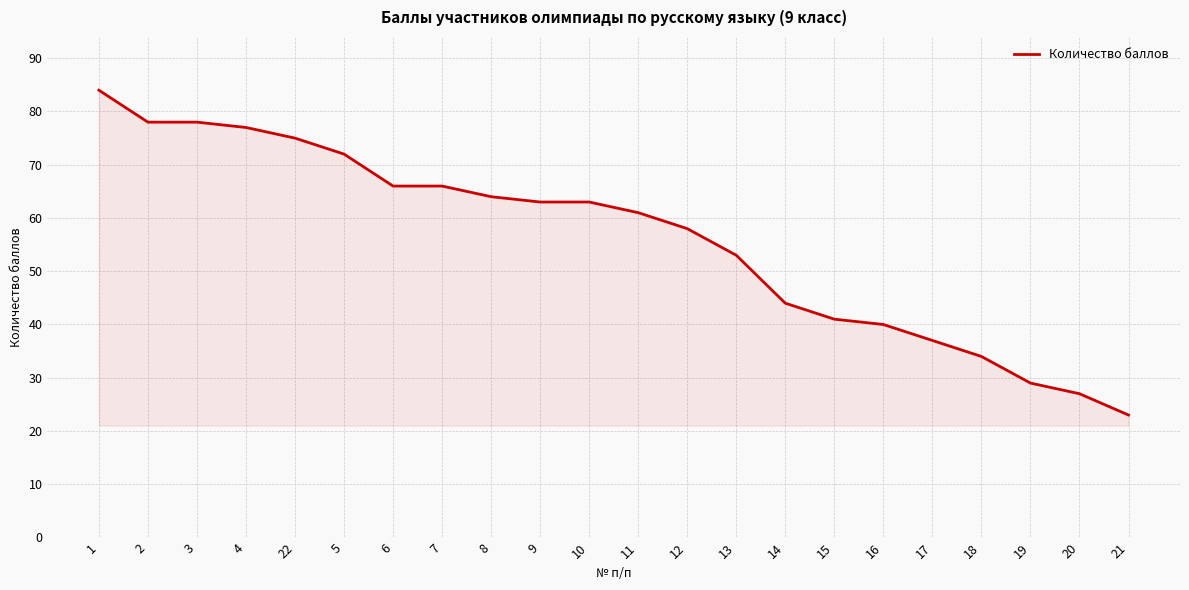

Which label corresponds to the smallest value in the chart?

21